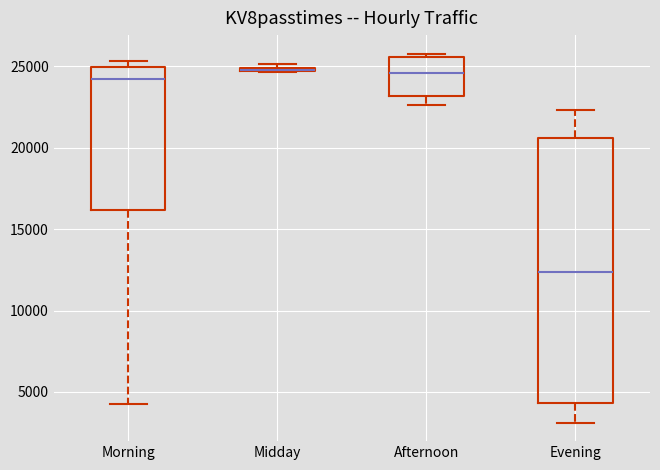

Comparing the boxes themselves (not the whiskers), which one is the tallest?

Evening